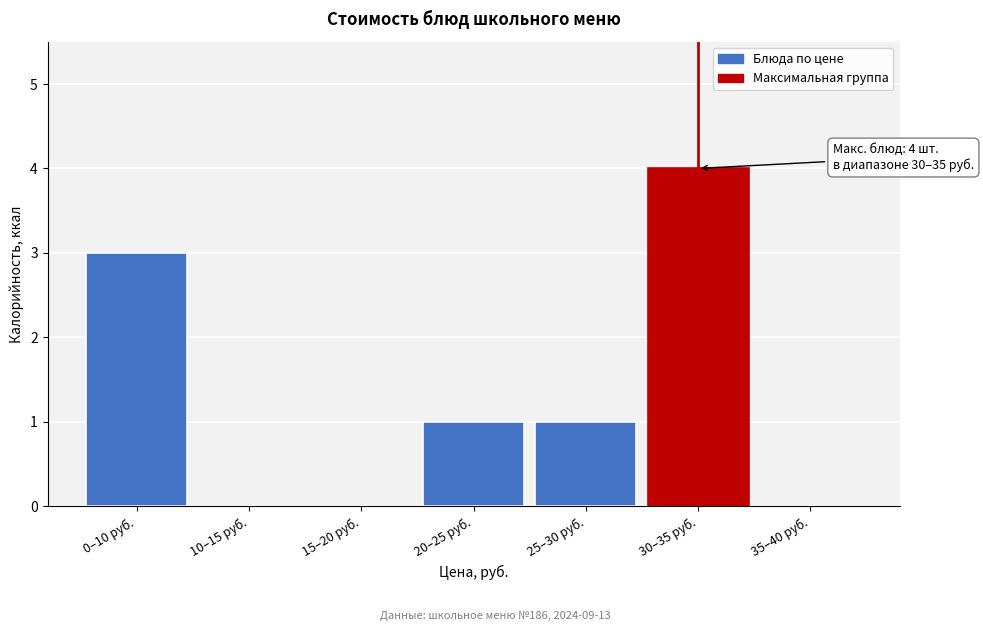

Reading left to right, transcribe all the data shown in this chart.

0–10 руб.=3	10–15 руб.=0	15–20 руб.=0	20–25 руб.=1	25–30 руб.=1	30–35 руб.=4	35–40 руб.=0